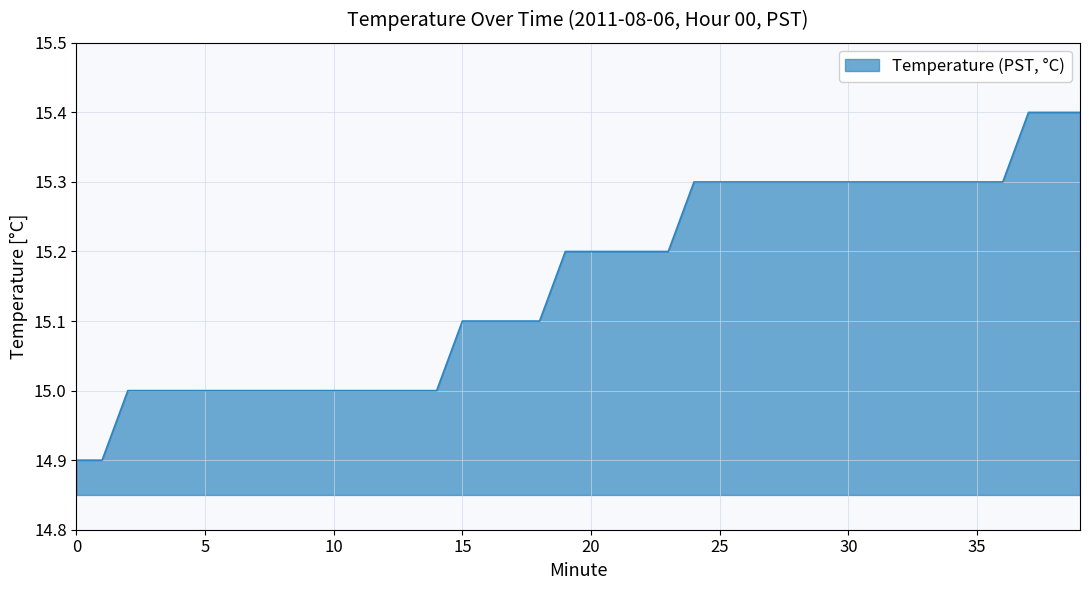

What is the greatest value displayed?

15.4